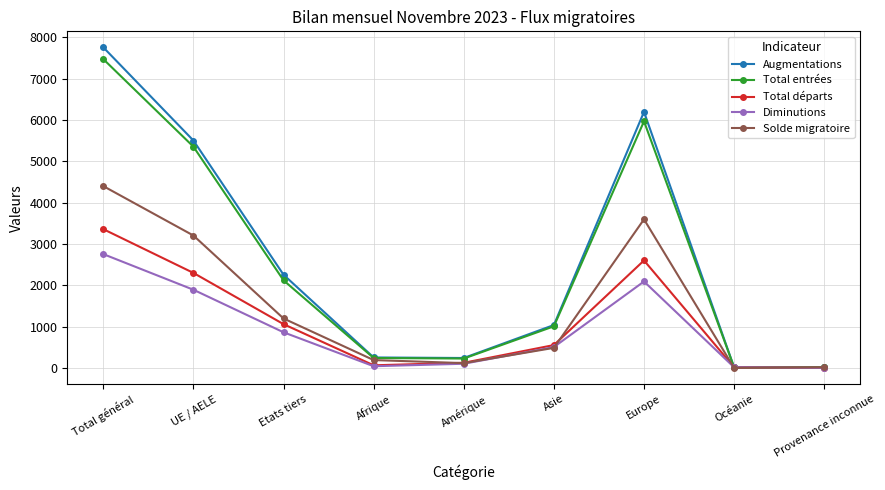

Which category has the highest value in the Solde migratoire series?

Total général